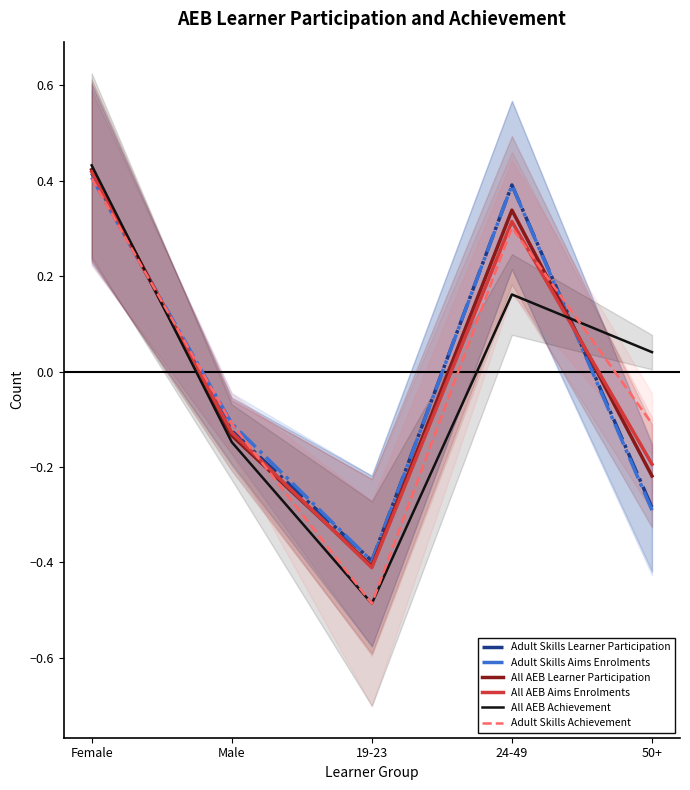

Is the value of All AEB Aims Enrolments at Male greater than the value of Adult Skills Learner Participation at Female?

No